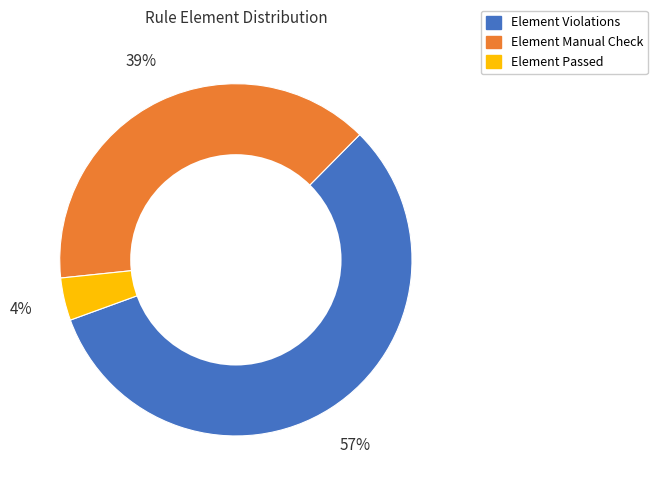

Is there any slice that represents more than half of the pie?

Yes